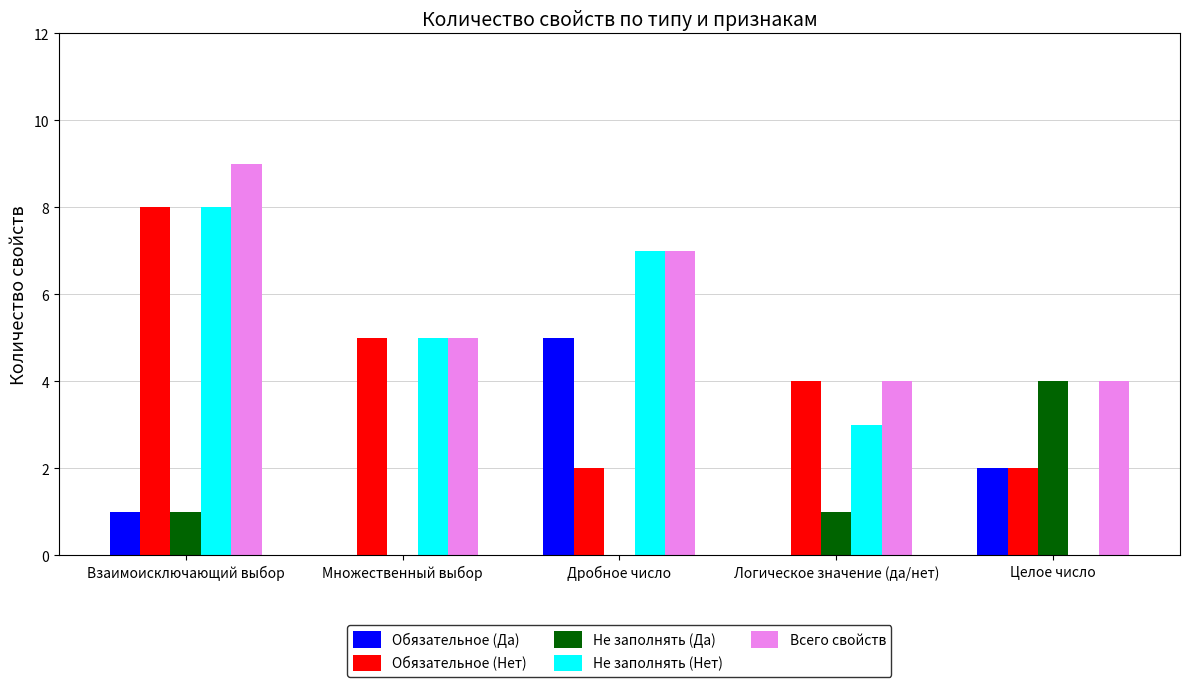

The value of Обязательное (Нет) at Логическое значение (да/нет) is 4. True or false?

True